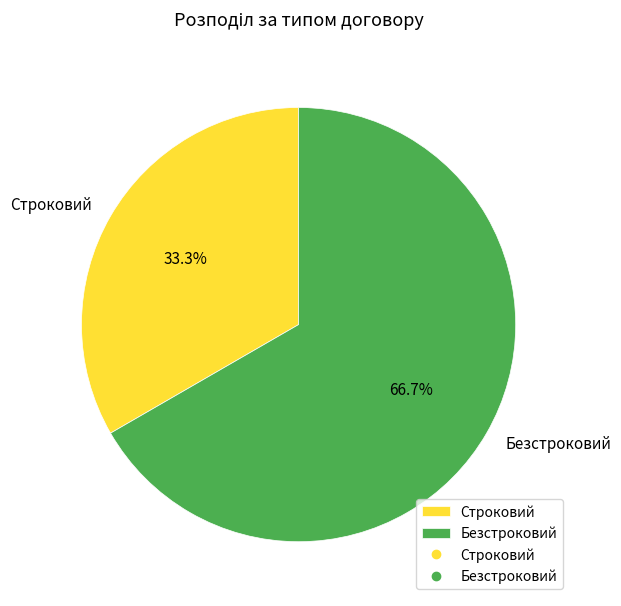

How many slices are in this pie chart?

2